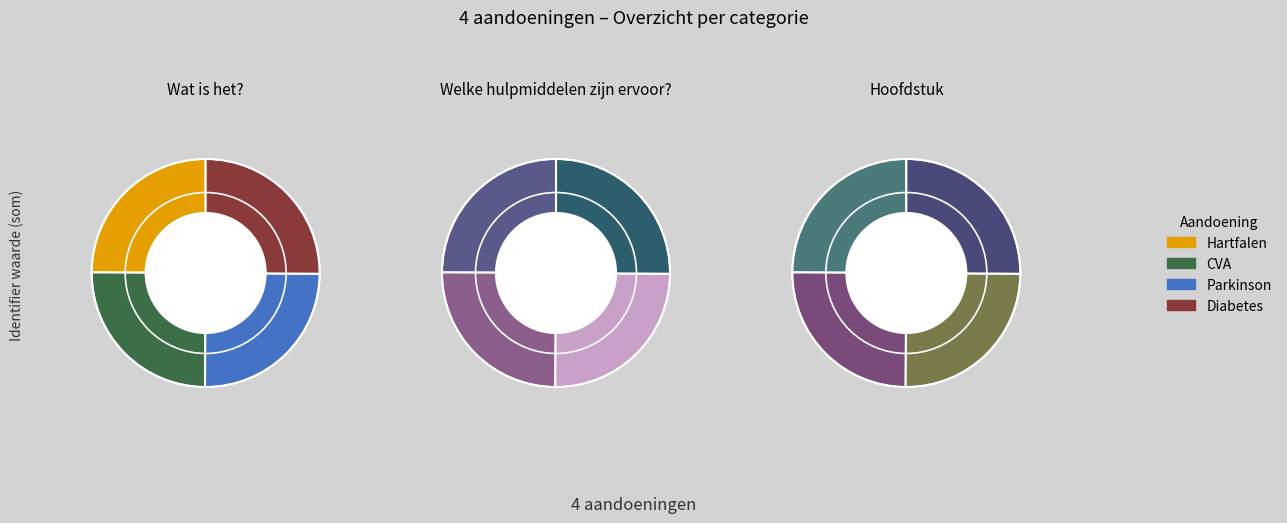

Which series has the widest spread of values?

Hoofdstuk